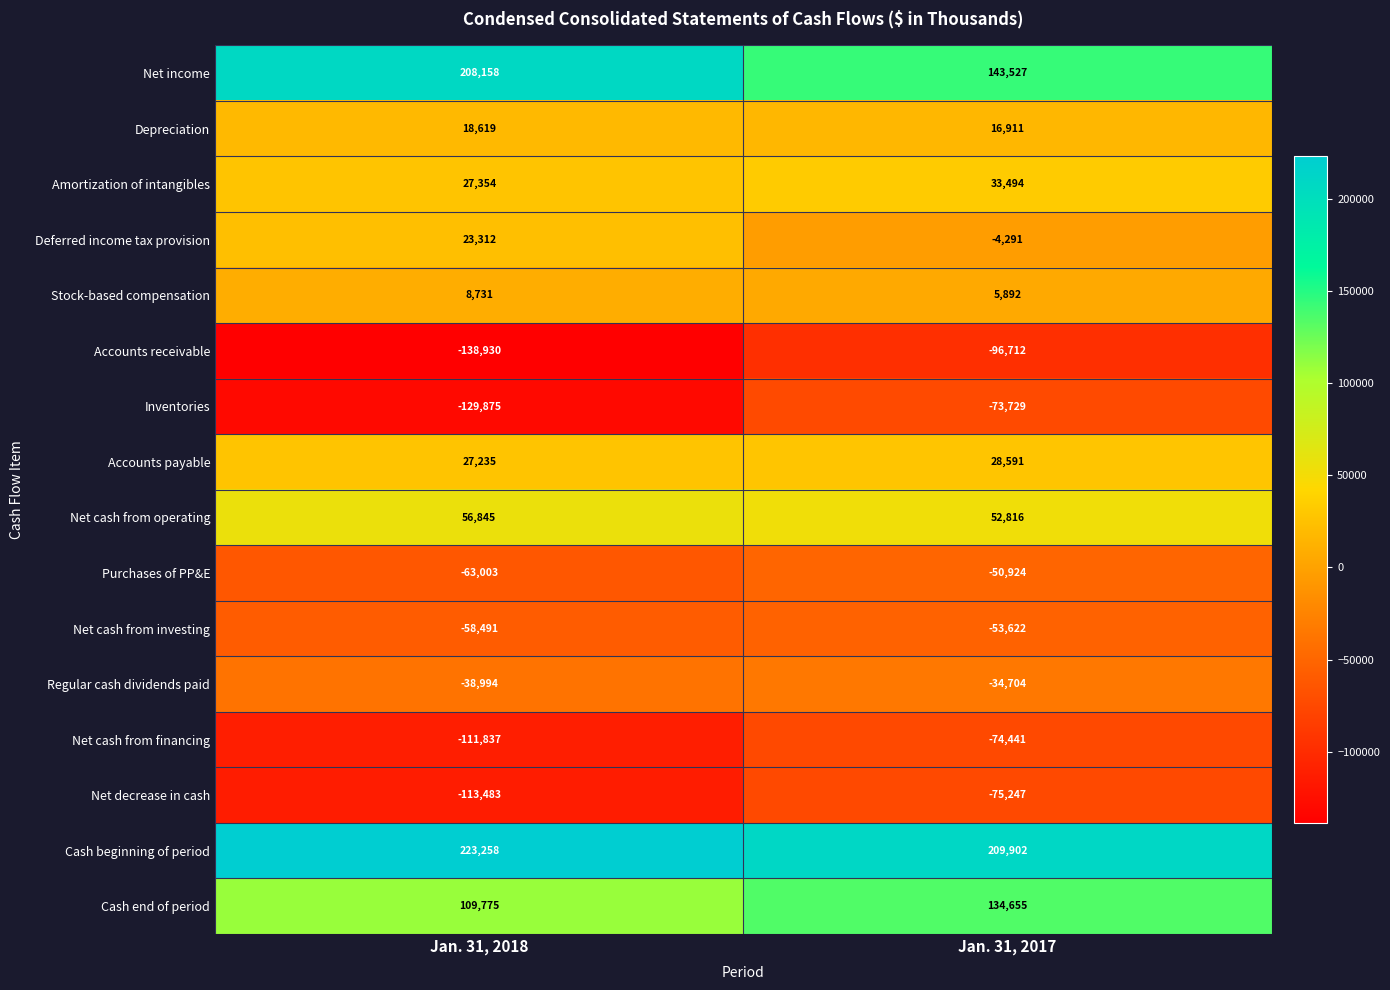

At Jan. 31, 2017, list the series in order from smallest to largest.

Accounts receivable, Net decrease in cash, Net cash from financing, Inventories, Net cash from investing, Purchases of PP&E, Regular cash dividends paid, Deferred income tax provision, Stock-based compensation, Depreciation, Accounts payable, Amortization of intangibles, Net cash from operating, Cash end of period, Net income, Cash beginning of period